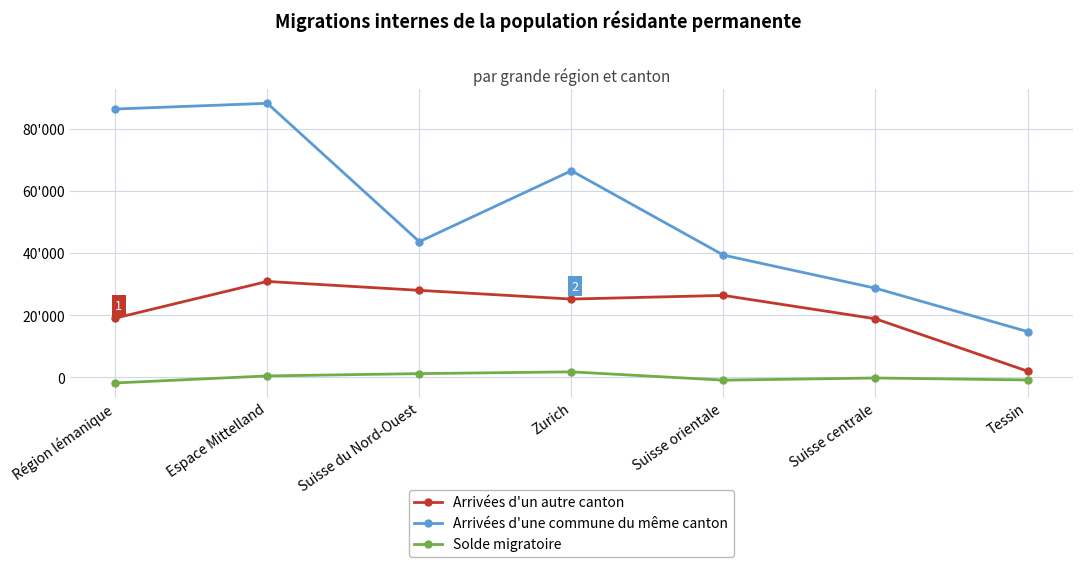

Which series has the widest spread of values?

Arrivées d'une commune du même canton